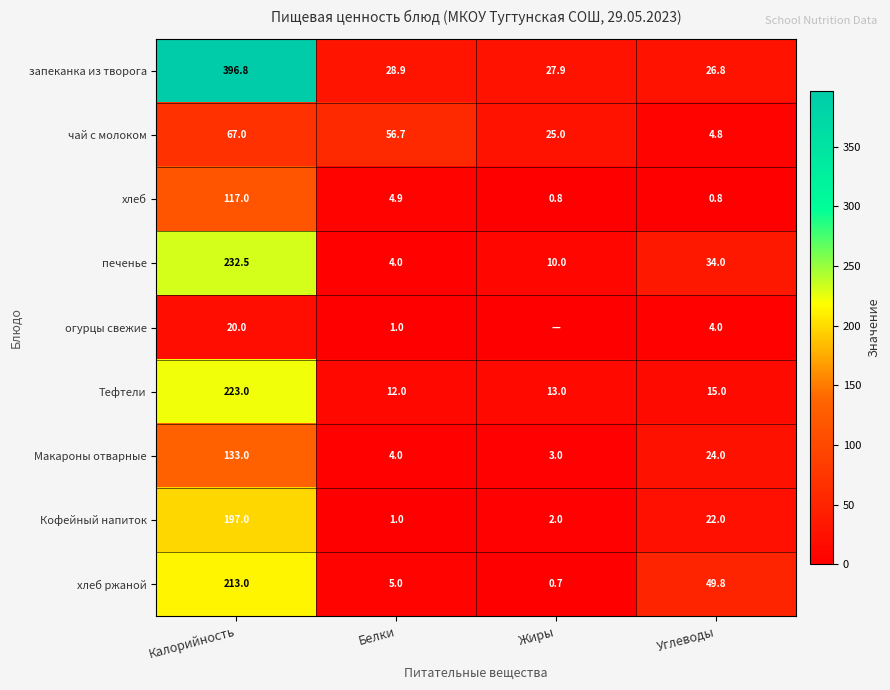

What is the difference between the highest and lowest values at Калорийность?

376.8